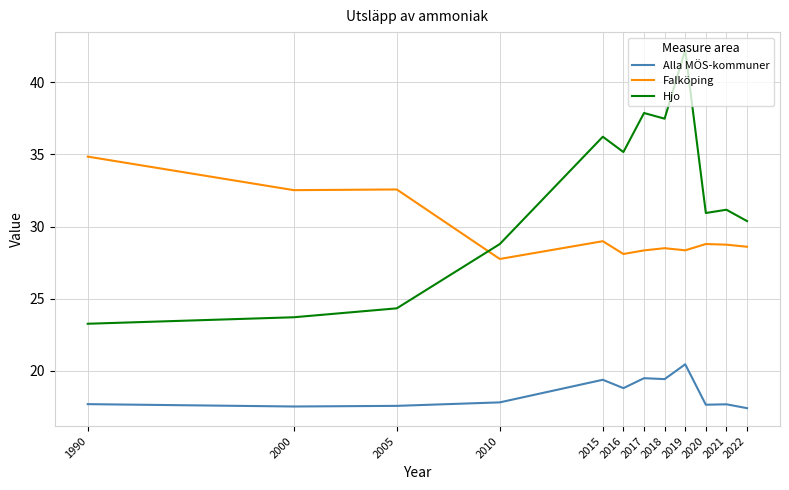

What is the difference between the Falköping values at 2000 and 2015?

3.5